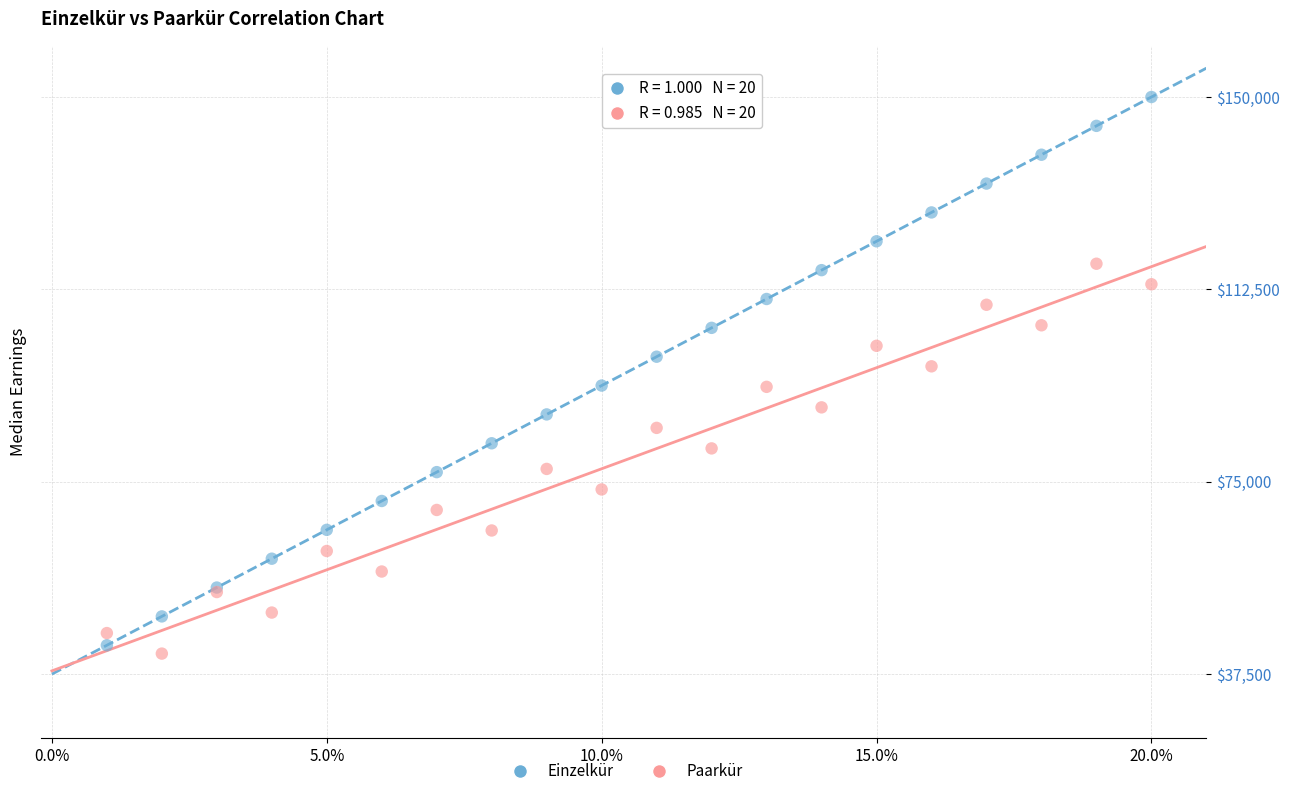

Which series contains the highest Y value?

Einzelkür